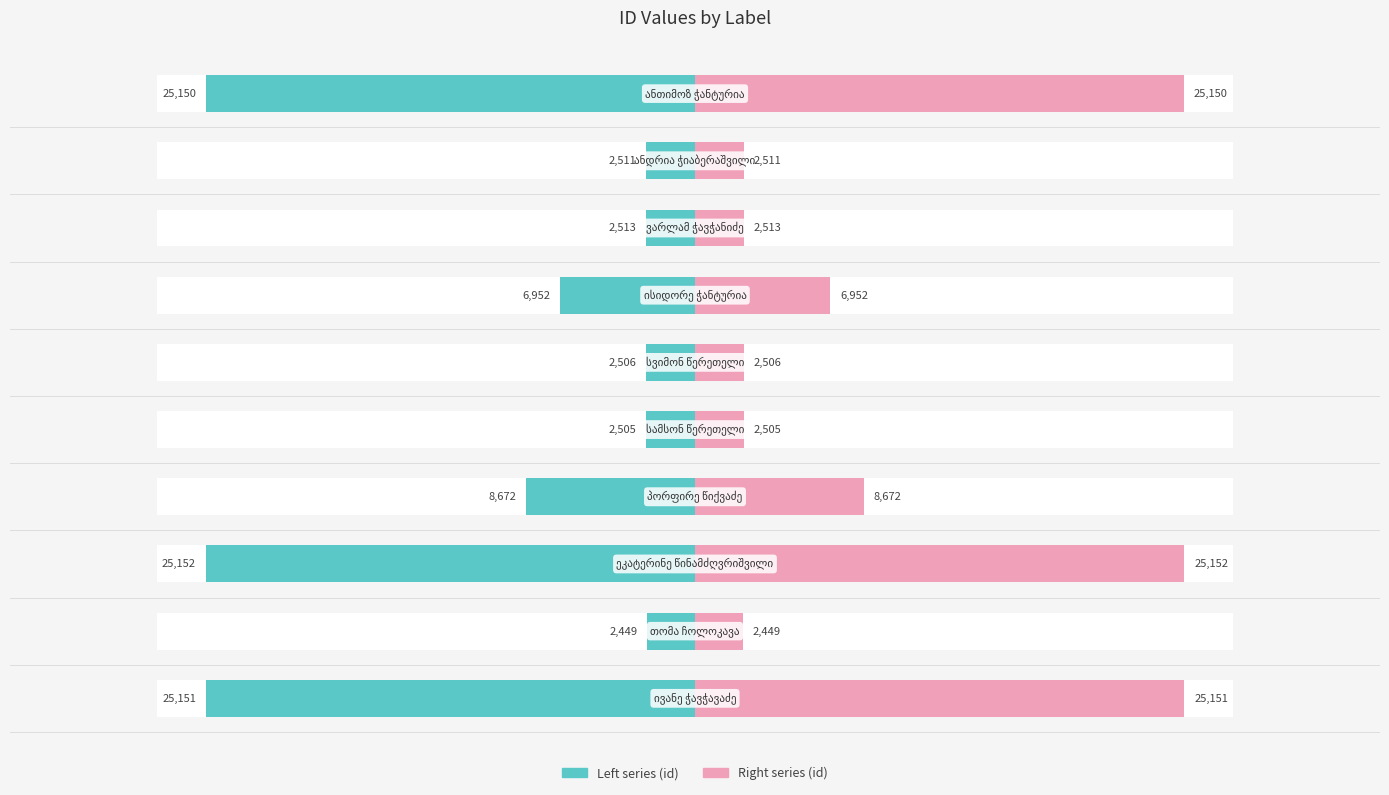

How many bars are there in total?

20